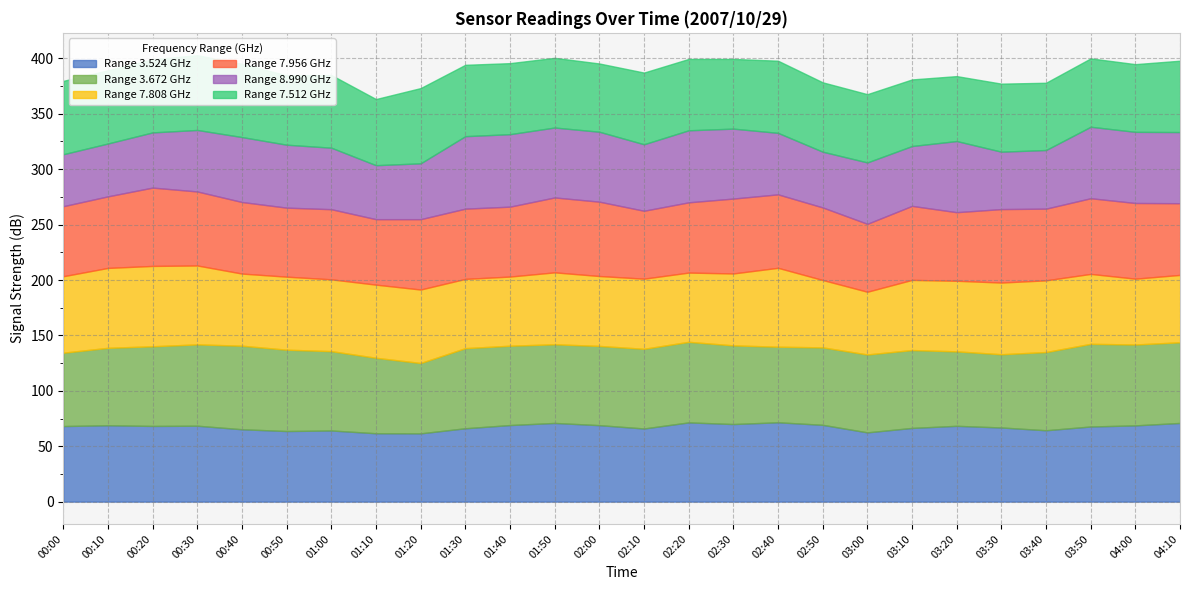

What is the maximum value for 7.512?

67.9